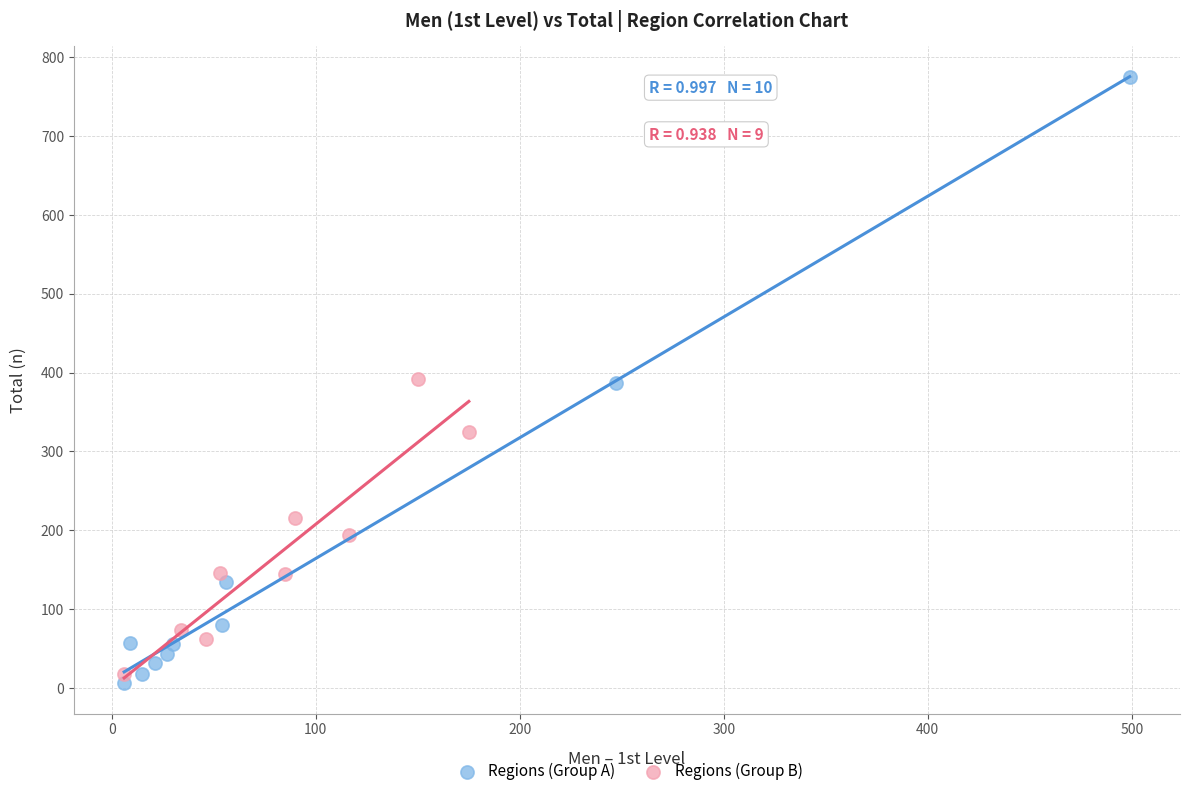

Which series reaches the maximum Y coordinate?

Regions (Group A)